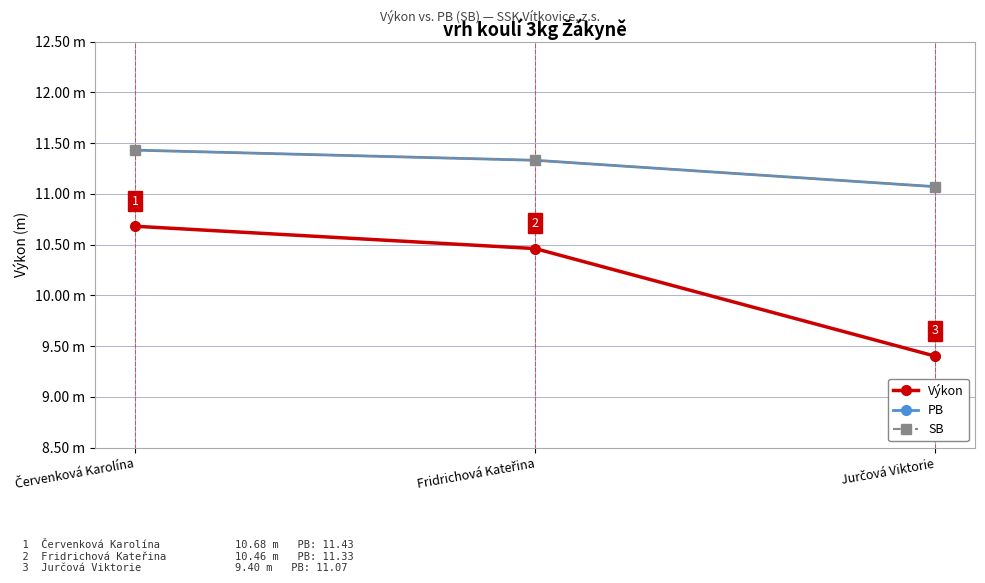

Does the chart have visible grid lines?

Yes